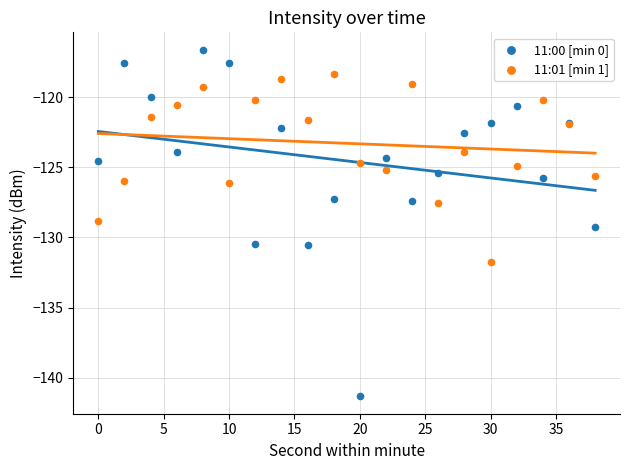

What is the X range (max minus min) for the scatter plot?

38.0